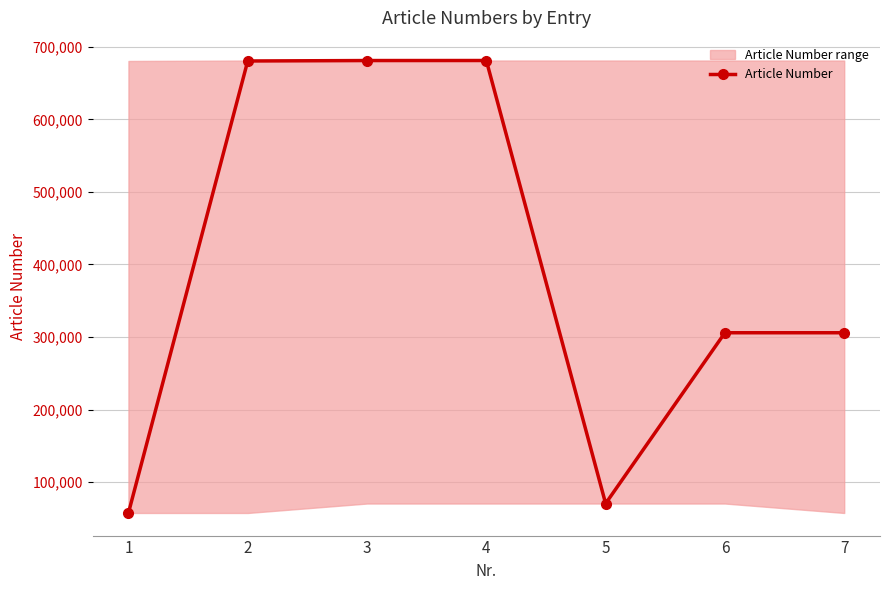

Which has a higher value, 5 or 2?

2